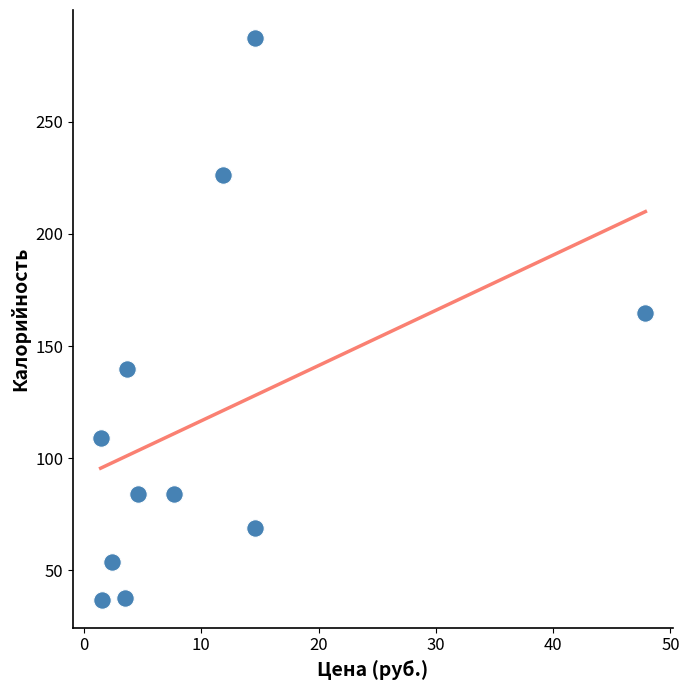

What Y value in the scatter plot is closest to 162?

164.8